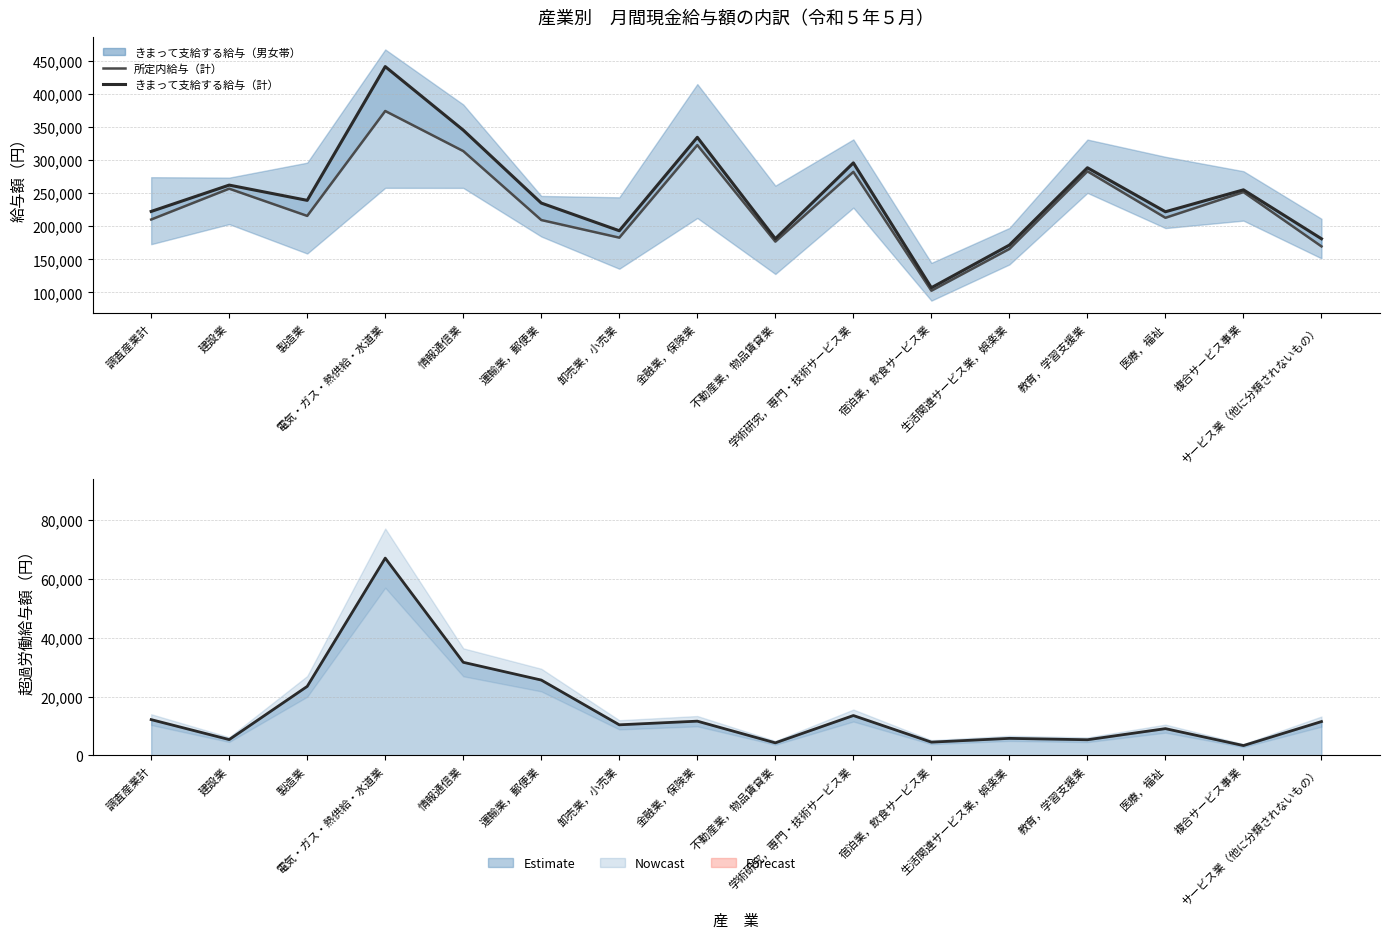

Where is the first local minimum for 超過労働給与（計）?

建設業